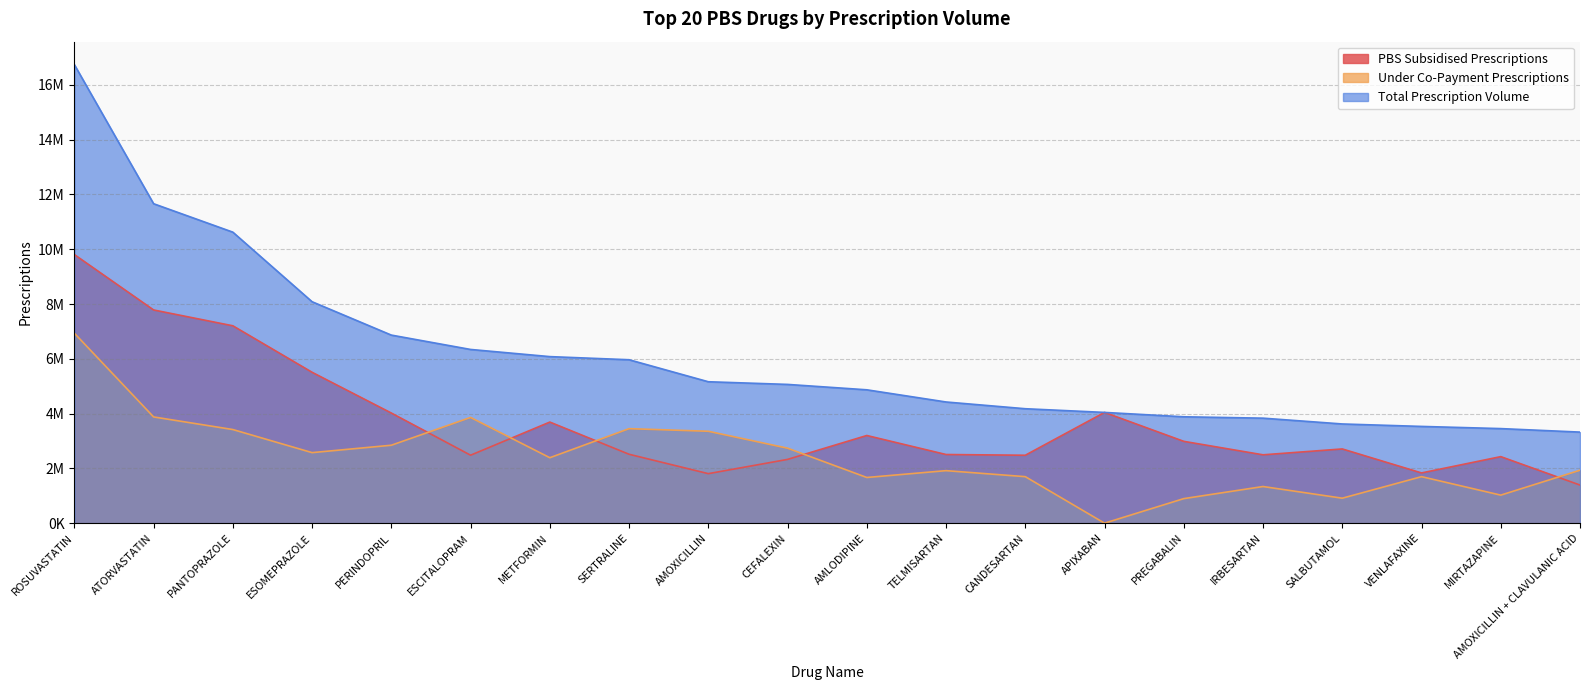

Rank the series by their maximum value, from highest to lowest.

Total Prescription Volume, PBS Subsidised Prescriptions, Under Co-Payment Prescriptions